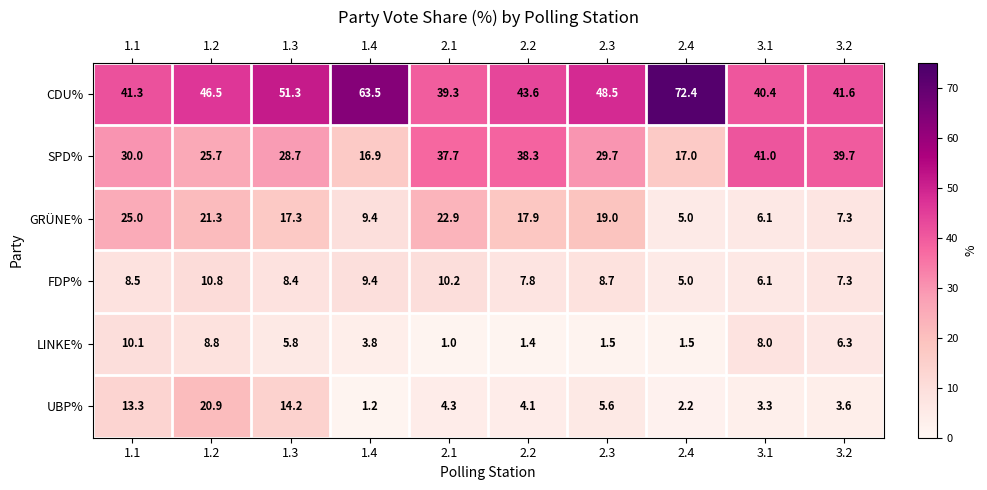

What is the difference between the SPD% values at 2.1 and 1.1?

7.7